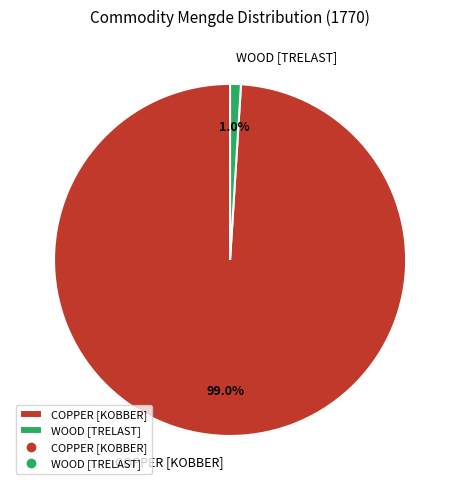

What is the smallest slice in the pie chart?

WOOD [TRELAST]